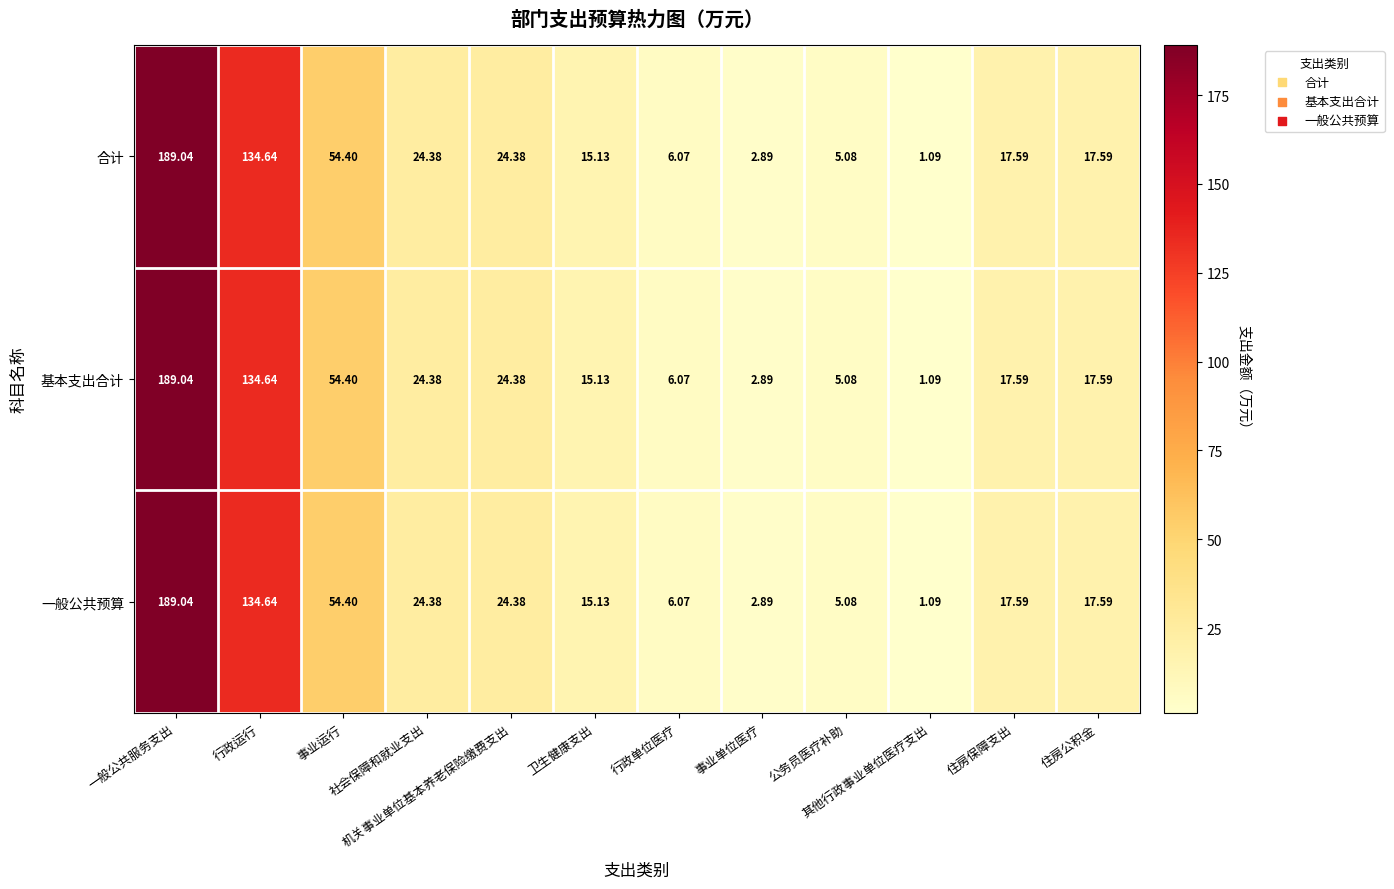

How many values in the 合计 series are below 17?

5